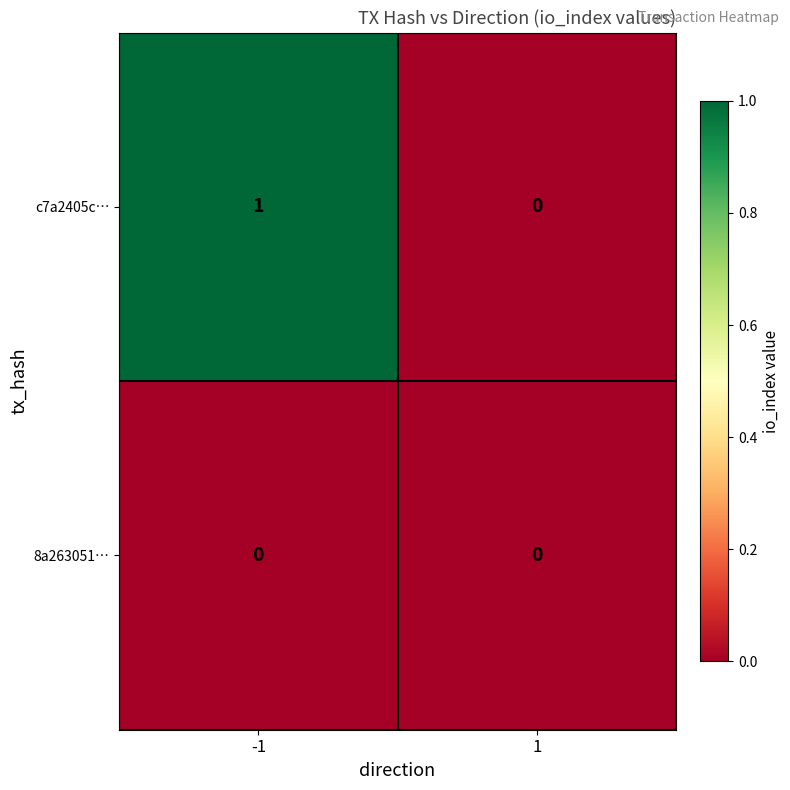

Reading left to right, extract all data points from this chart.

c7a2405c…: -1=1	1=0
8a263051…: -1=0	1=0